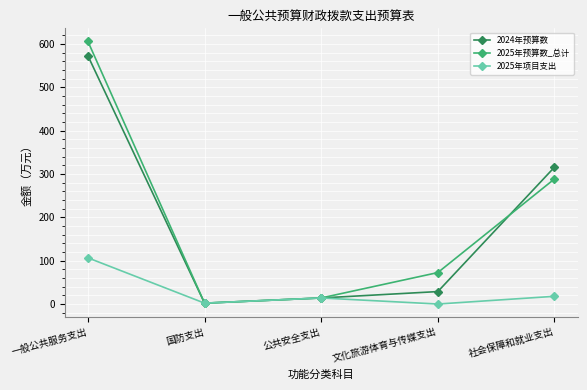

At which category does 2025年项目支出 reach its first local valley?

国防支出